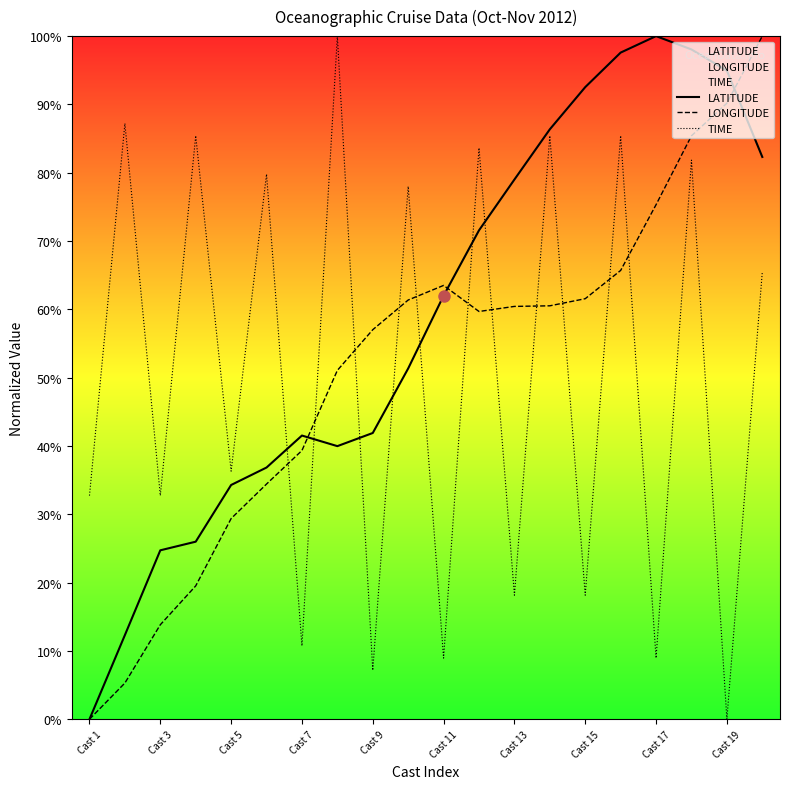

What is the value of the TIME point at the 3rd from the left?

32.7